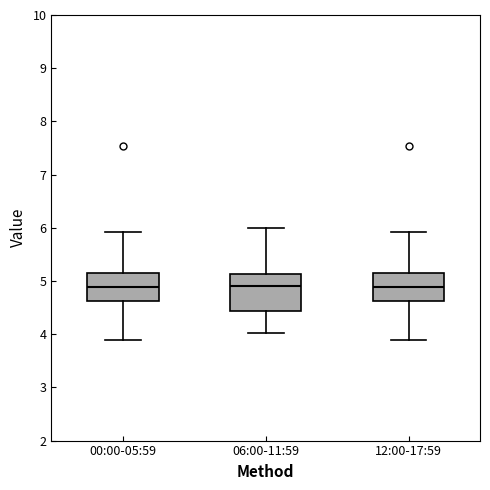

Comparing the boxes themselves (not the whiskers), which one is the tallest?

06:00-11:59